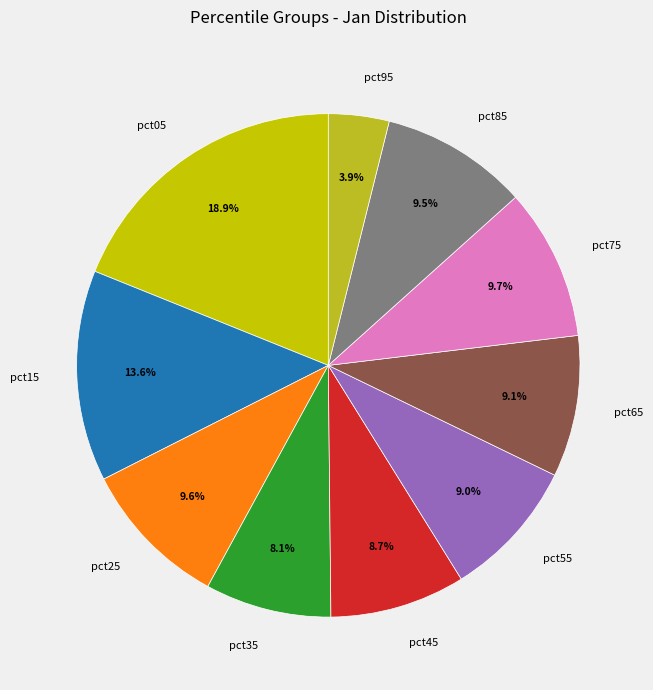

What portion of the pie excludes pct85?

90.5%